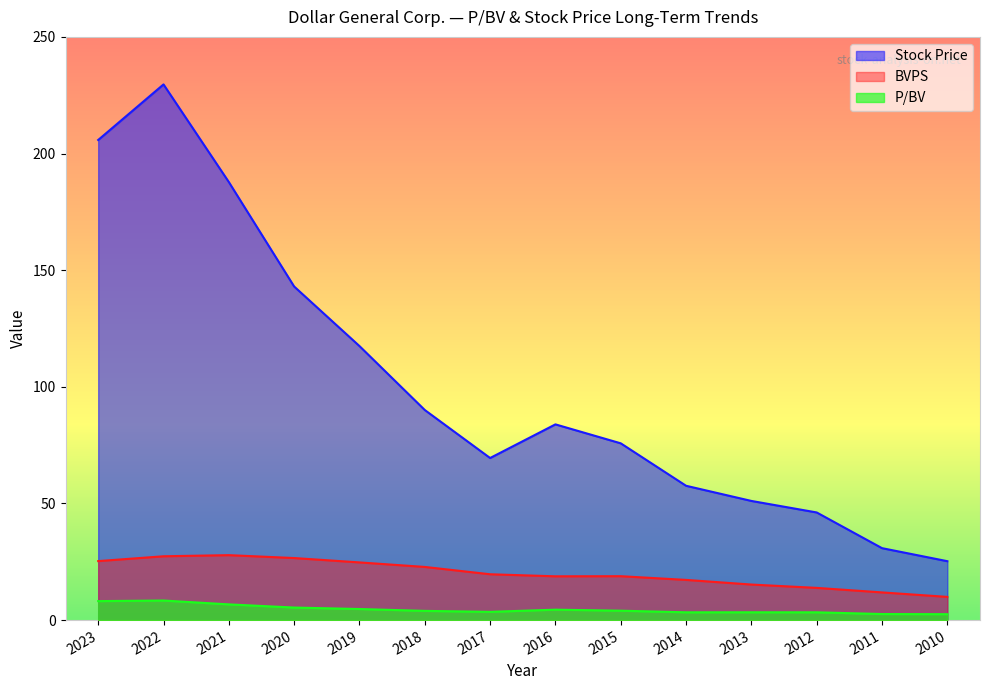

In Stock Price, how many points are higher than both neighbors (excluding endpoints)?

2